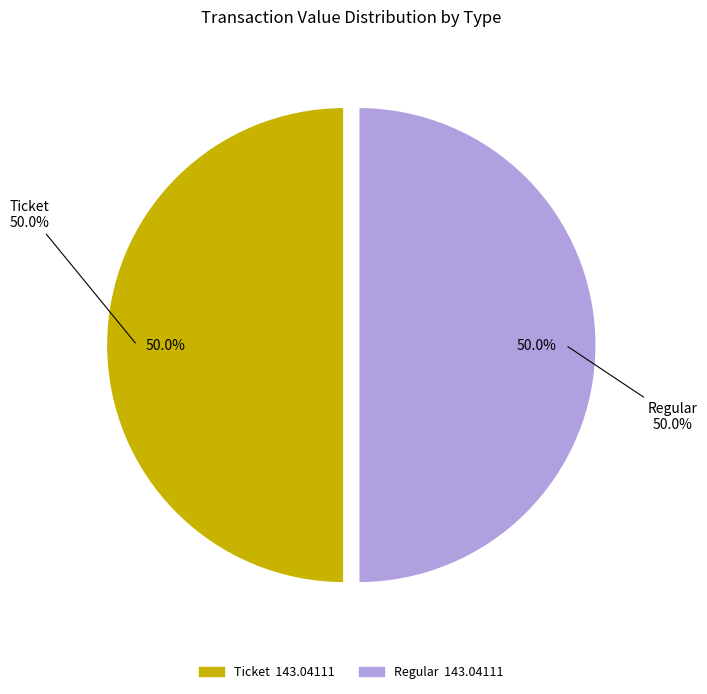

Is the sum of Regular (io_index=4) and Ticket (io_index=0) greater than half?

Yes